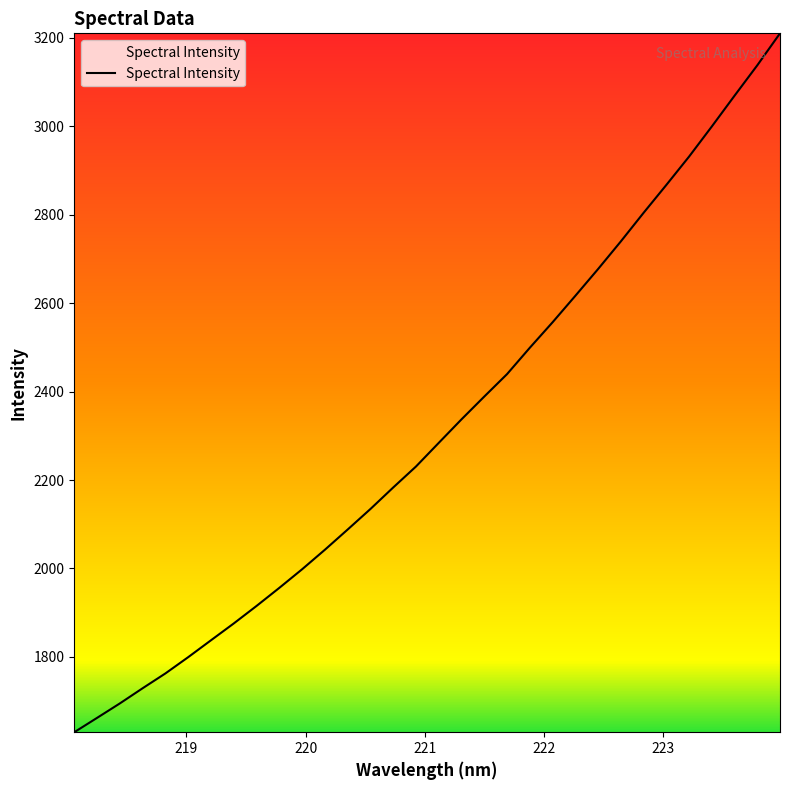

What is the greatest value displayed?

3210.4